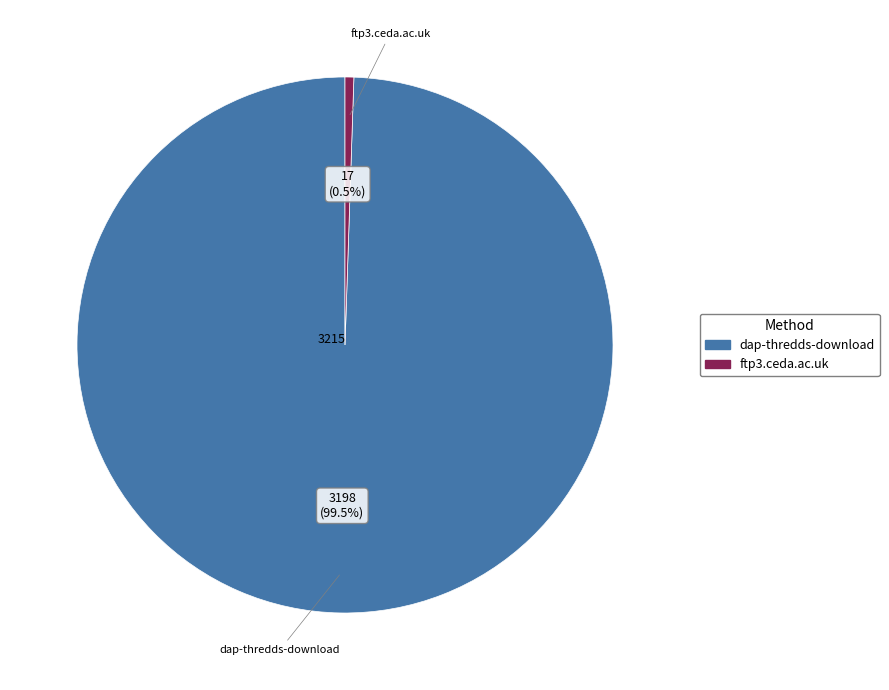

Count the number of slices in the pie.

2